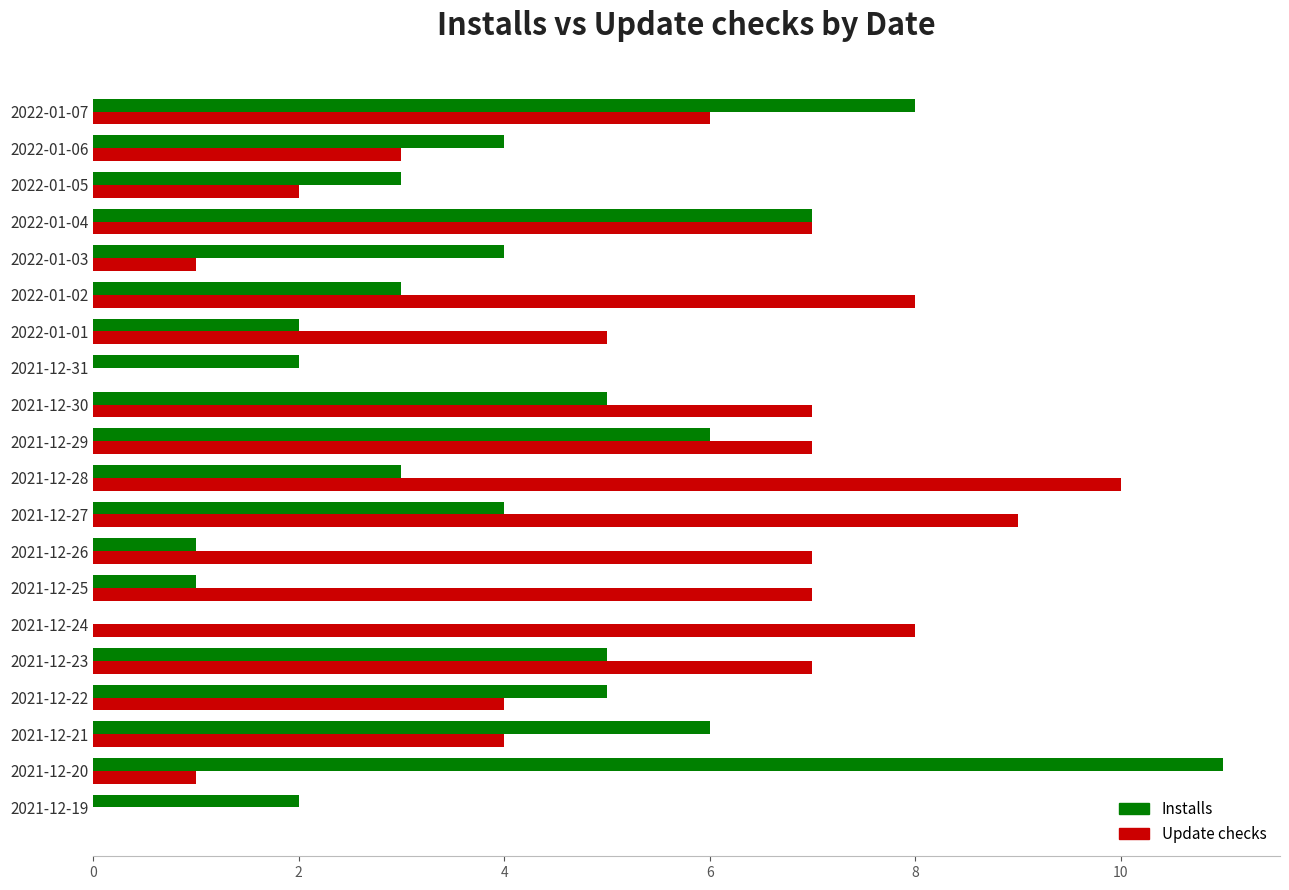

What is the sum of the Installs values at 2021-12-30 and 2021-12-29?

11